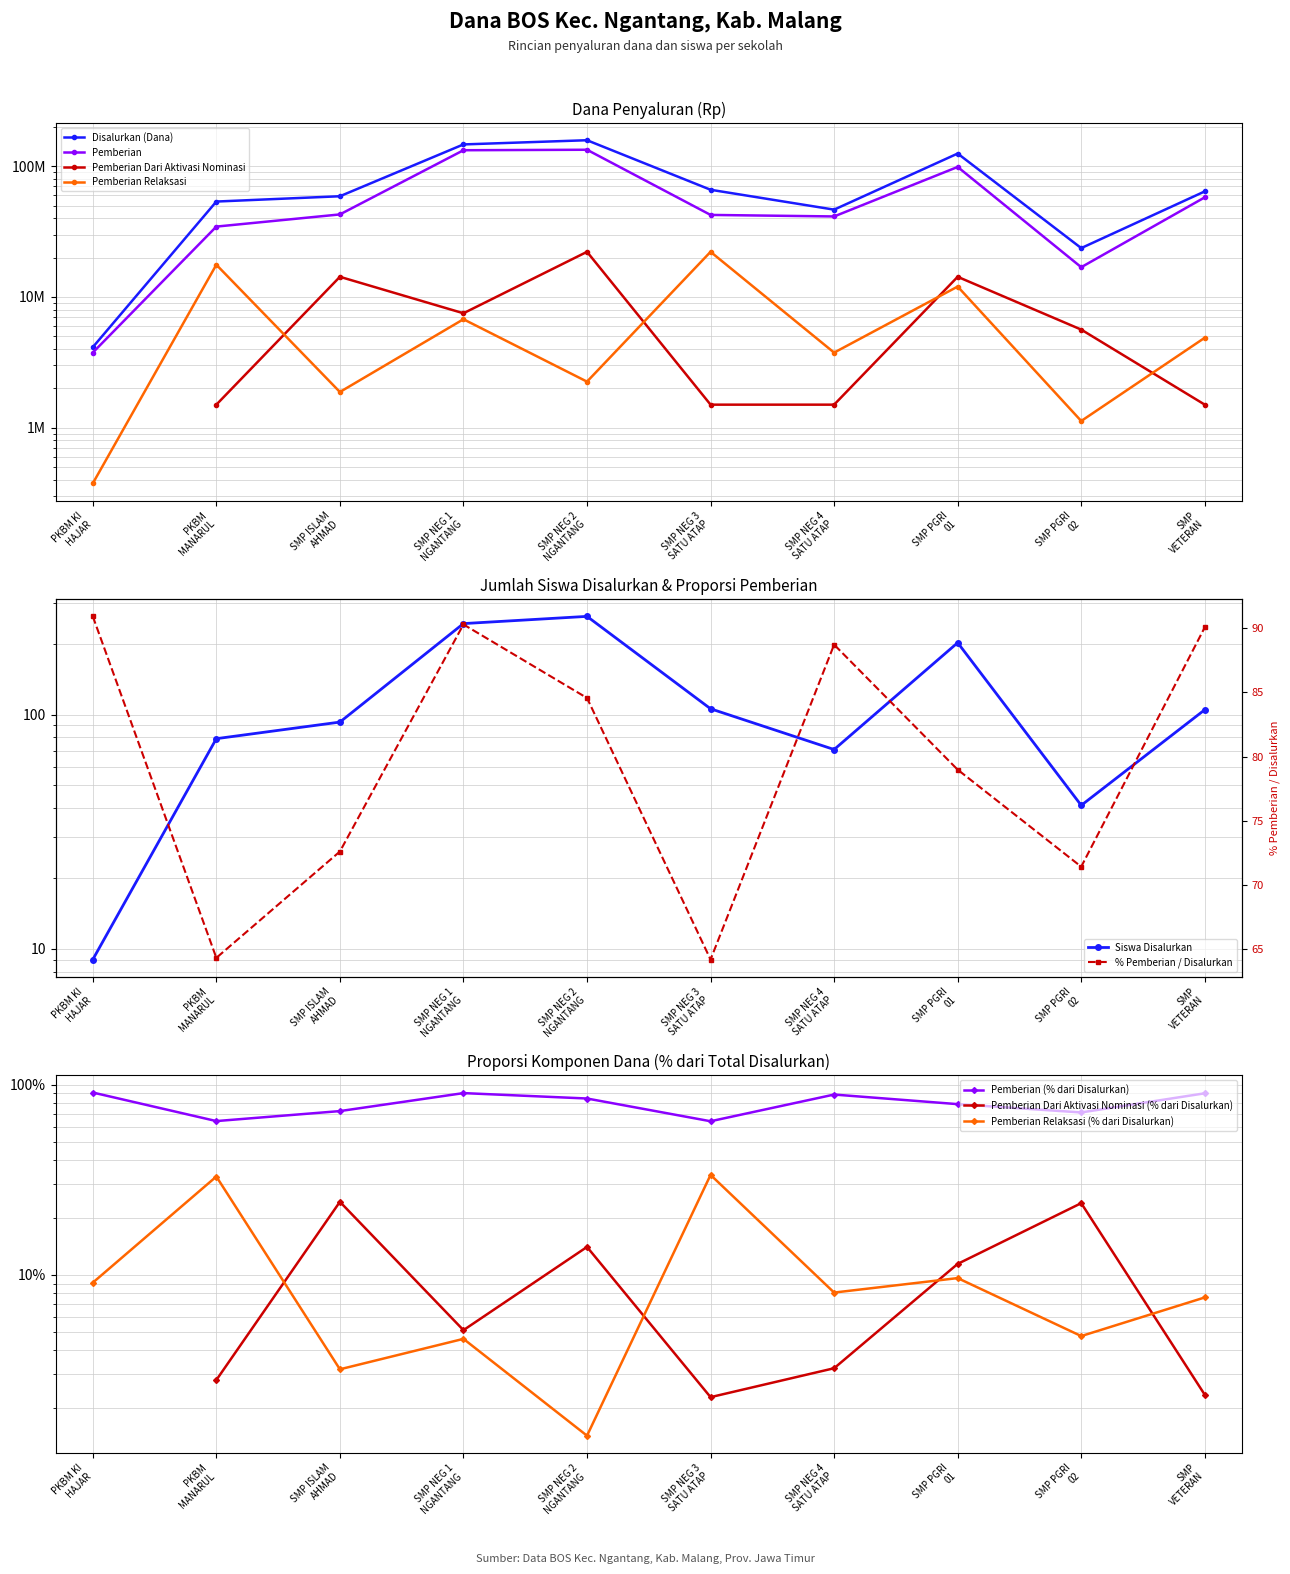

How many distinct data groups are displayed?

4